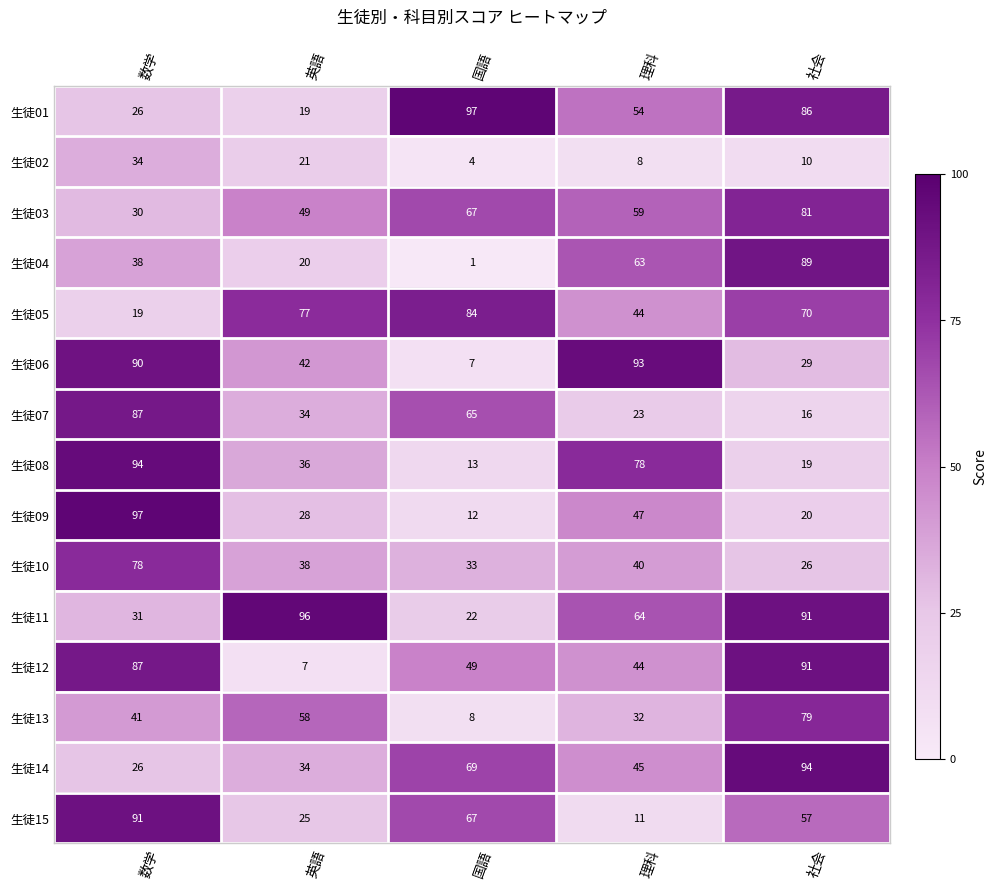

What is the spread (max minus min) of values at 理科?

85